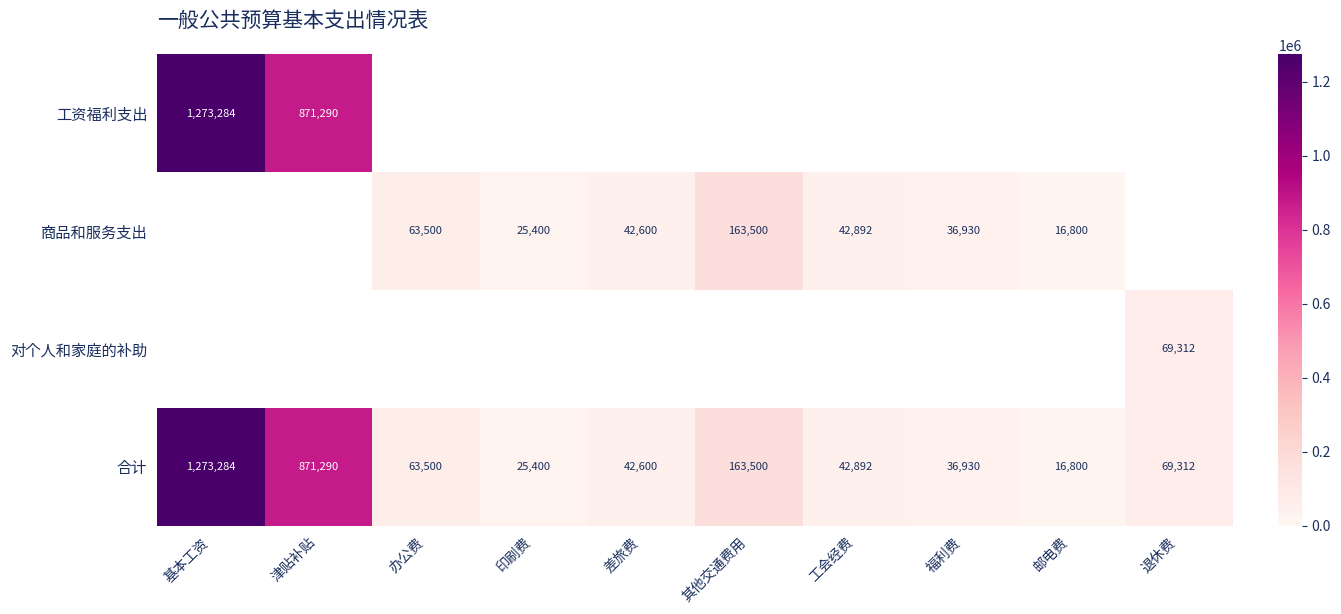

Rank the series at 邮电费 from highest to lowest value.

商品和服务支出, 合计, 工资福利支出, 对个人和家庭的补助